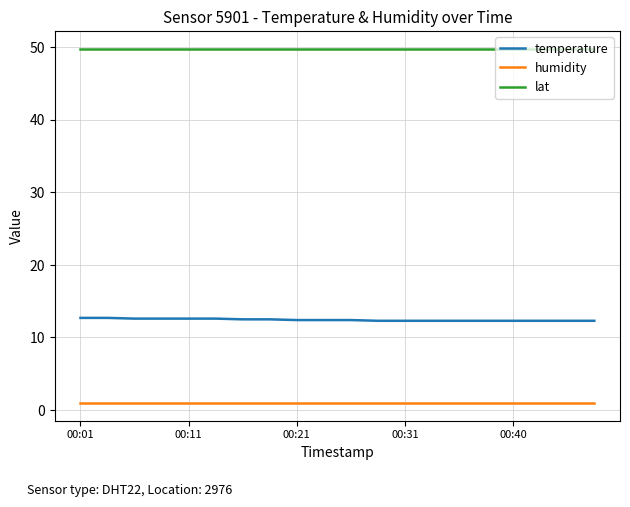

At how many categories does at least one series exceed 5?

20